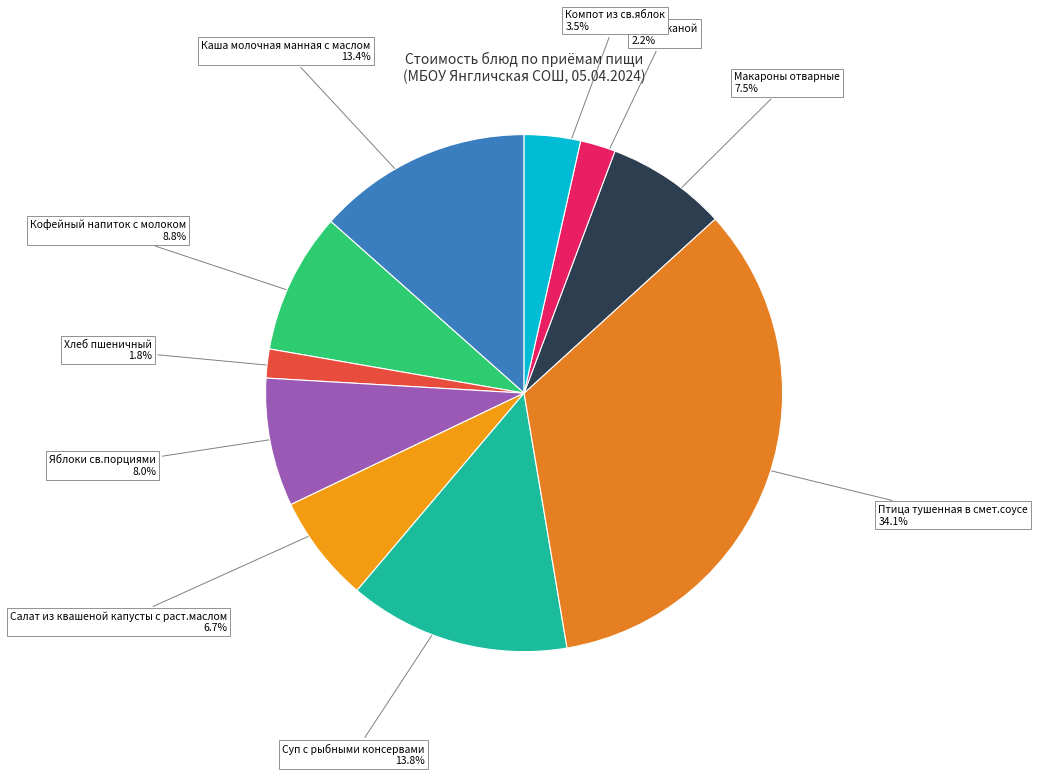

How many segments does this pie chart have?

10